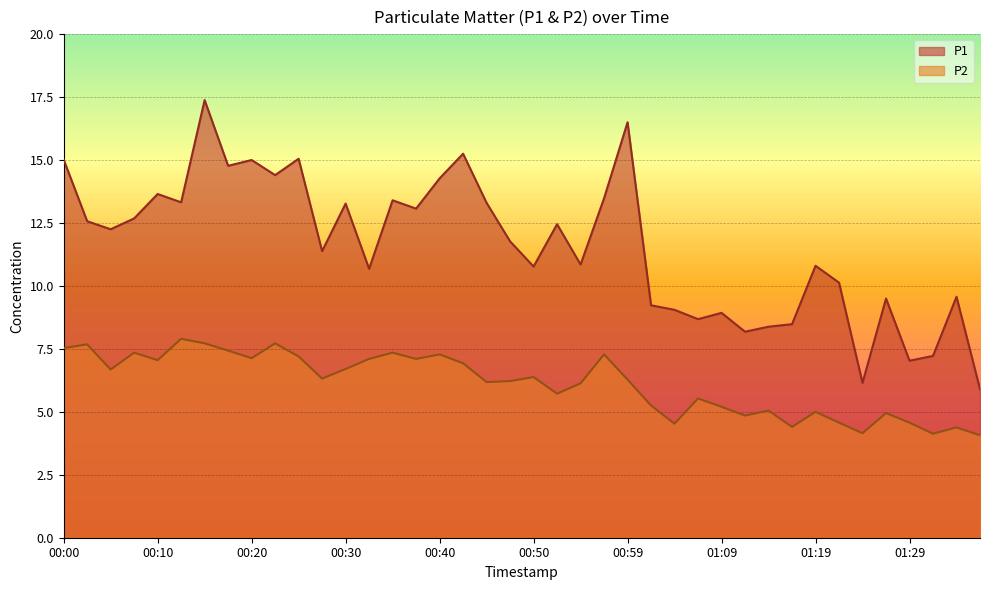

At how many categories does at least one series exceed 12?

20